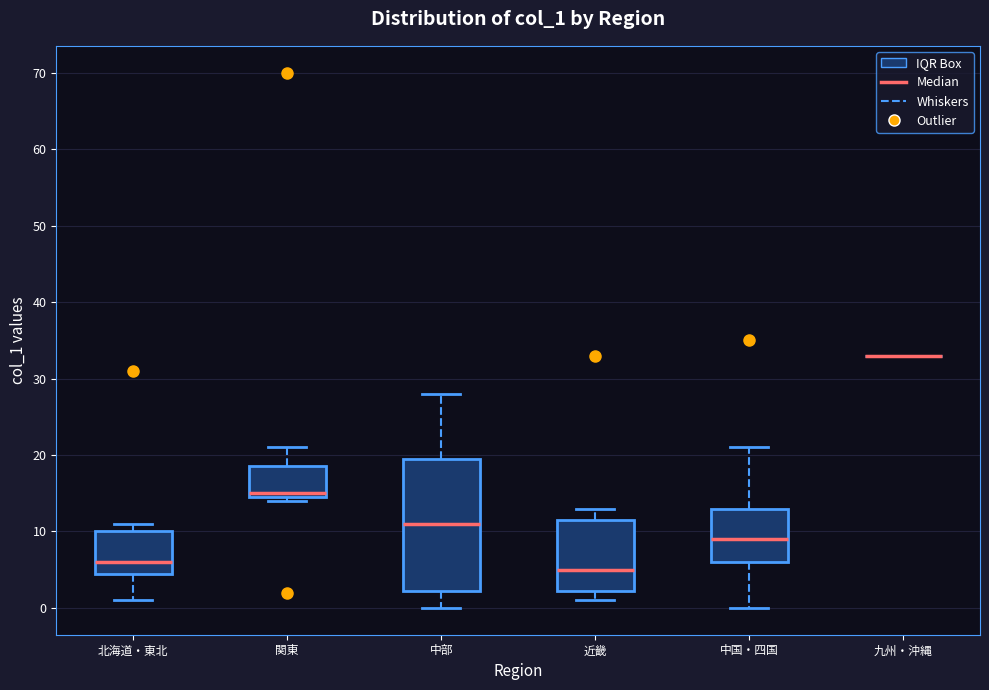

Reading left to right, read every box against the y-axis: the position of its median line, the range the box covers, and the ends of its whiskers. The values are not printed on the chart, so give them approximately, as read against the axis.

北海道・東北: median 6, box 5 to 10, whiskers 1 to 11
関東: median 15 (just above the box's lower edge), box 15 to 19, whiskers 14 to 21
中部: median 11, box 2 to 20, whiskers 0 to 28
近畿: median 5, box 2 to 12, whiskers 1 to 13
中国・四国: median 9, box 6 to 13, whiskers 0 to 21
九州・沖縄: box collapsed to a line at 33, whiskers 33 to 33